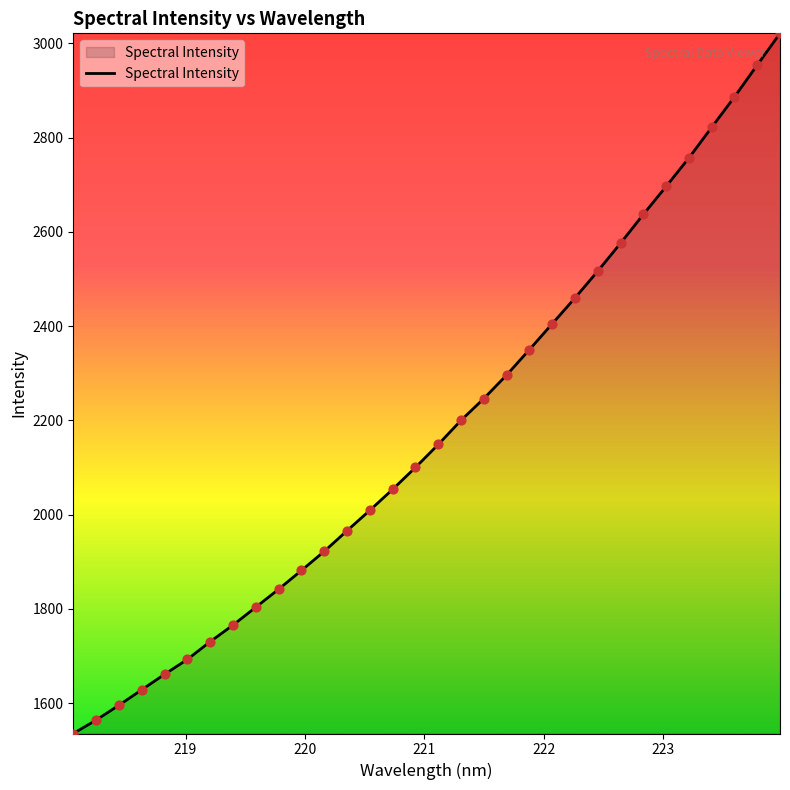

What is the difference between the maximum and minimum values?

1485.3